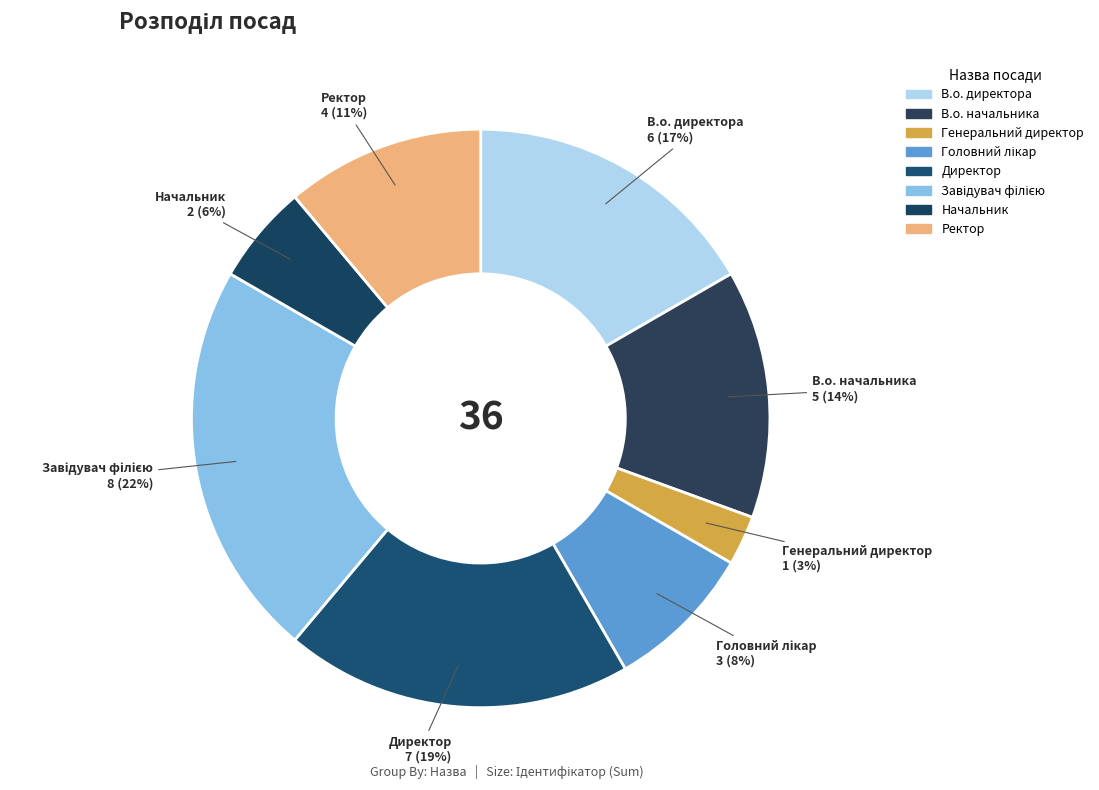

Combined, what portion of the pie is В.о. начальника and Ректор?

25.0%